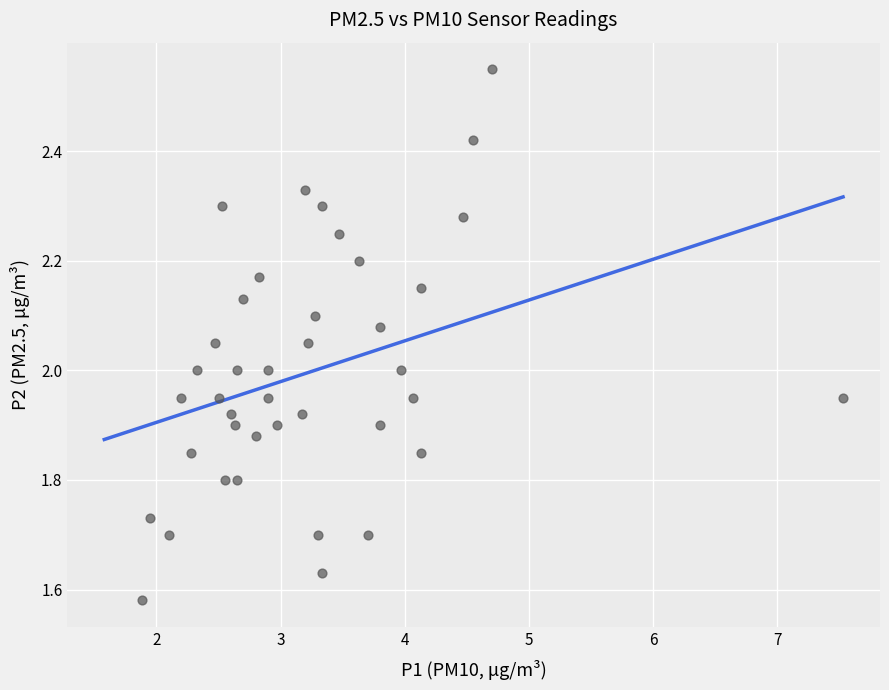

What is the range of X values (max minus min)?

5.7